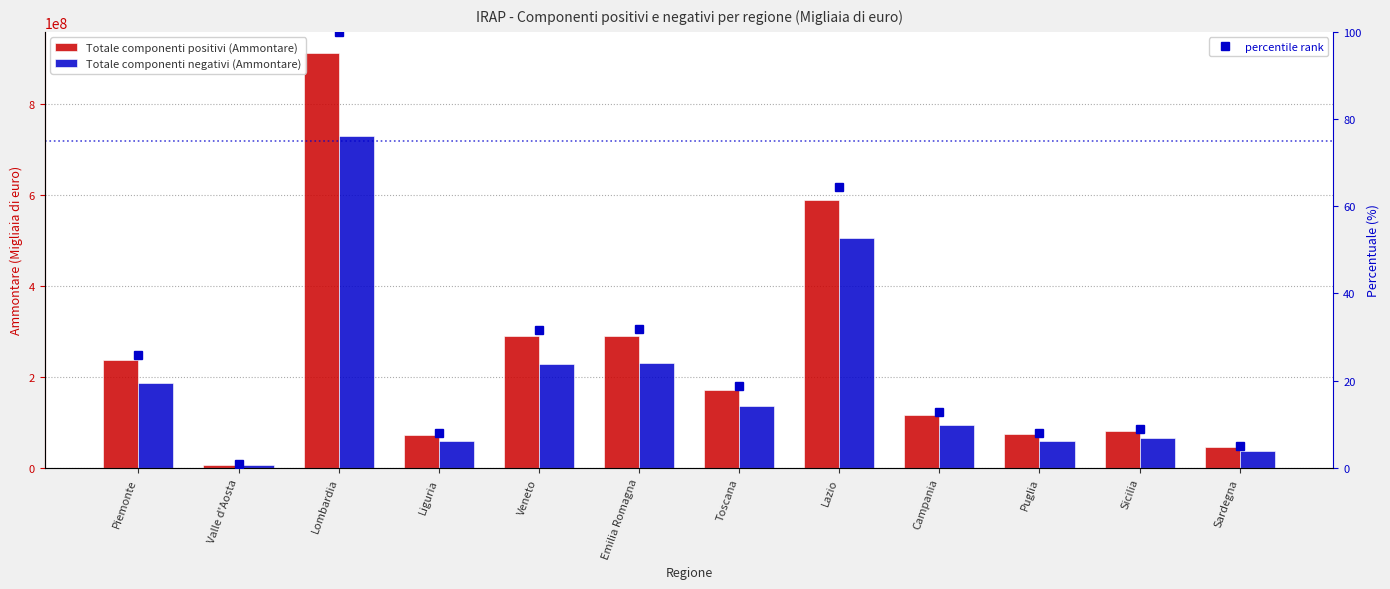

What is the total value across all series at Sardegna?

82075604.9